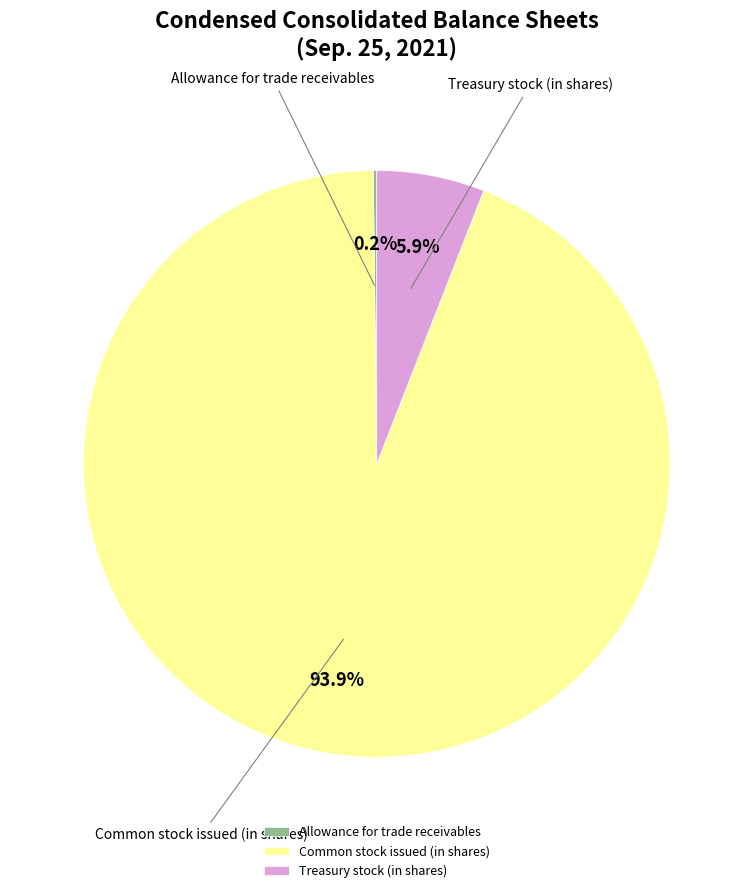

Which slice is the largest?

Common stock issued (in shares)